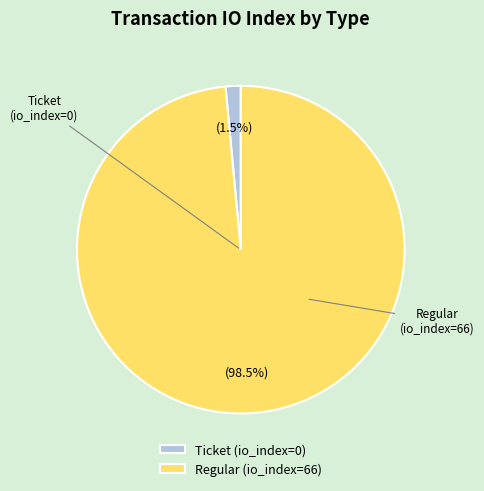

What percentage is NOT represented by Ticket (io_index=0)?

98.5%